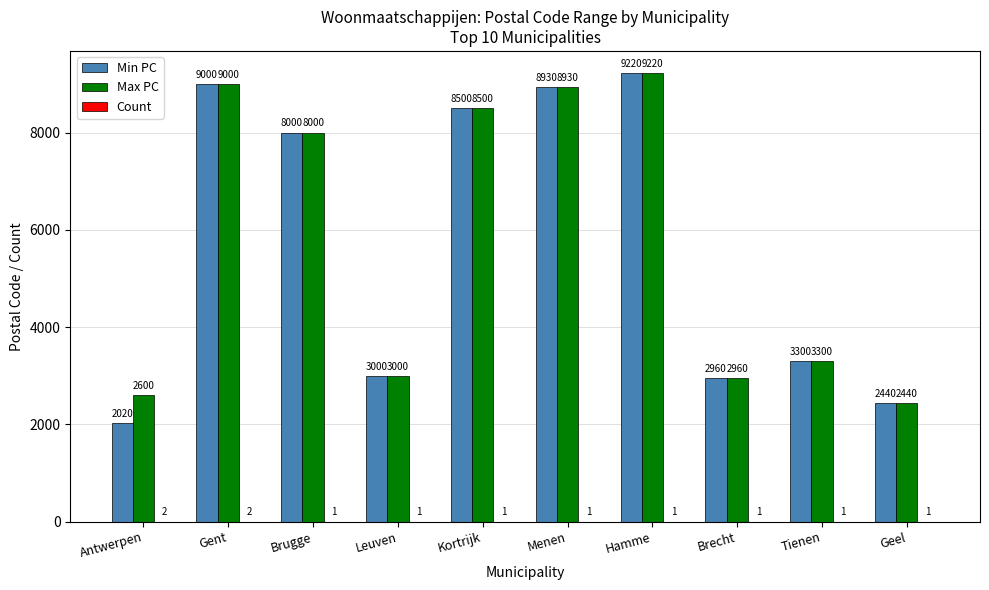

How many groups of bars are there?

10